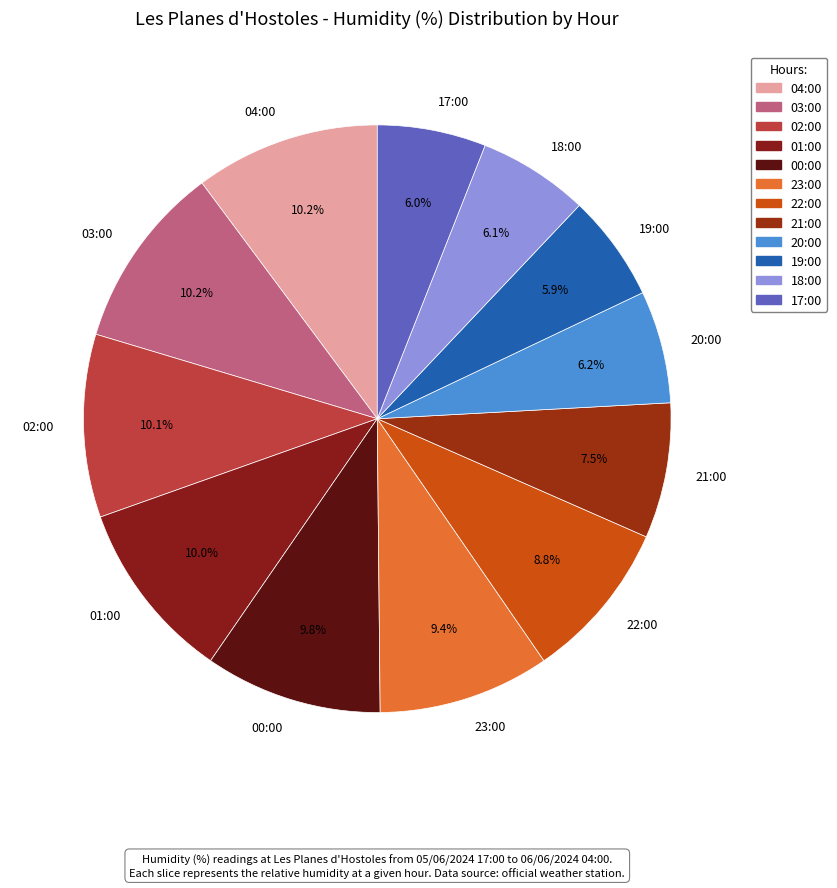

What percentage is the 19:00 slice, to the nearest percent?

6%